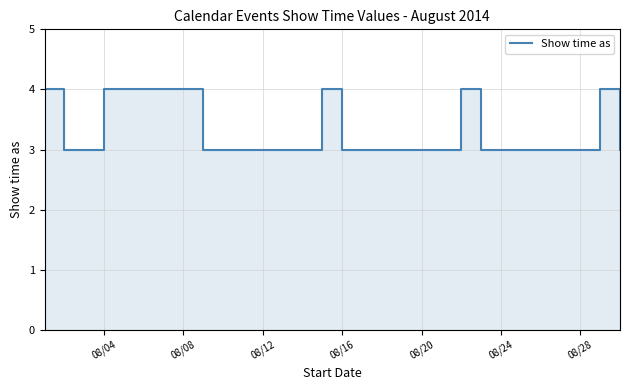

Does the chart have visible grid lines?

Yes